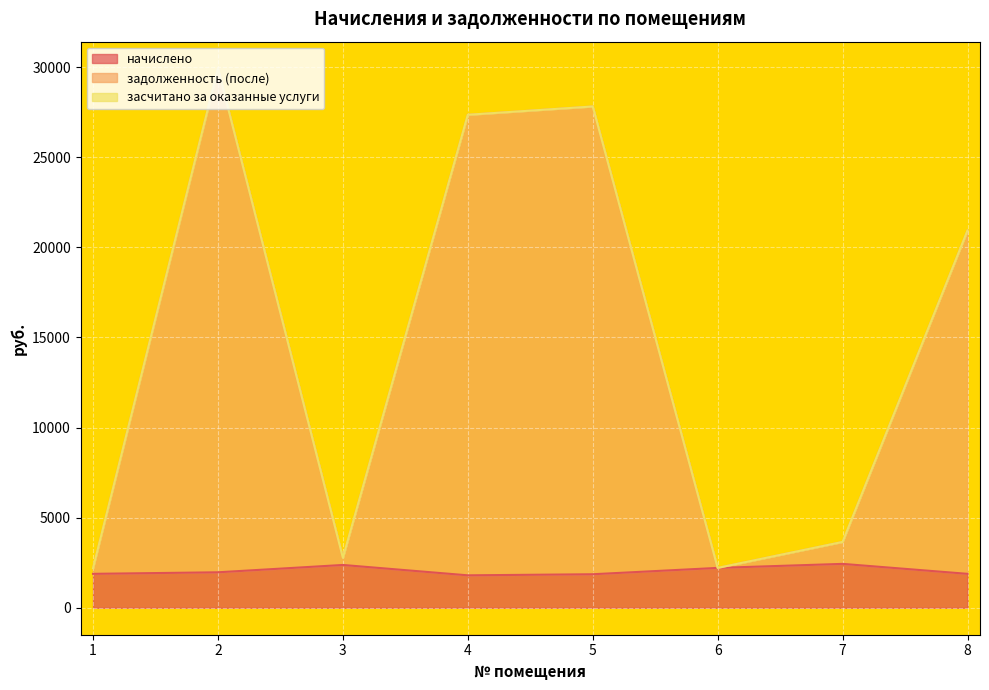

What is the maximum value for начислено?

2435.9